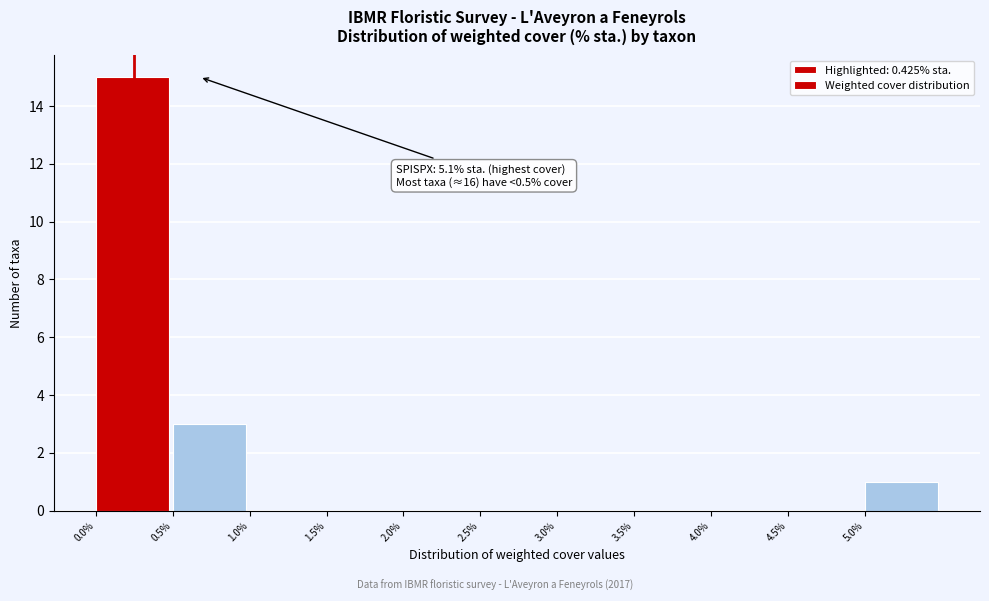

Over which range of the x-axis is the bar tallest?

0.0 to 0.5